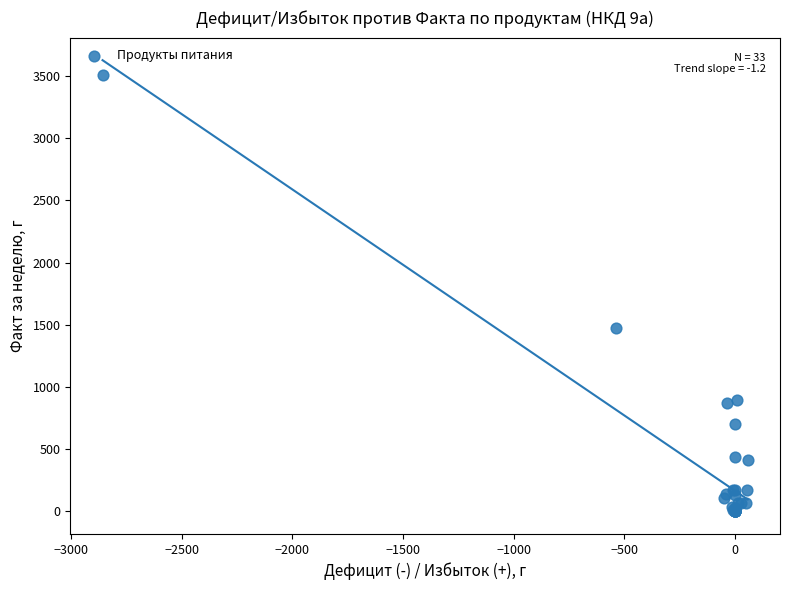

What Y value in the scatter plot is closest to 1753?

1477.0